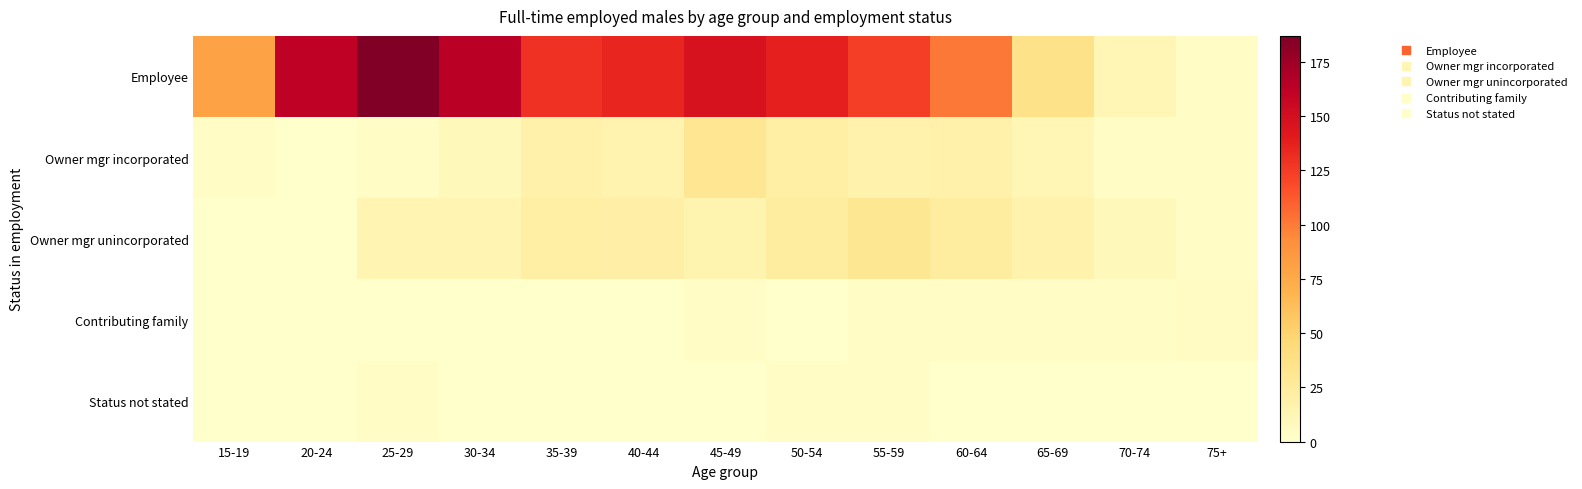

At how many categories does at least one series exceed 124?

7